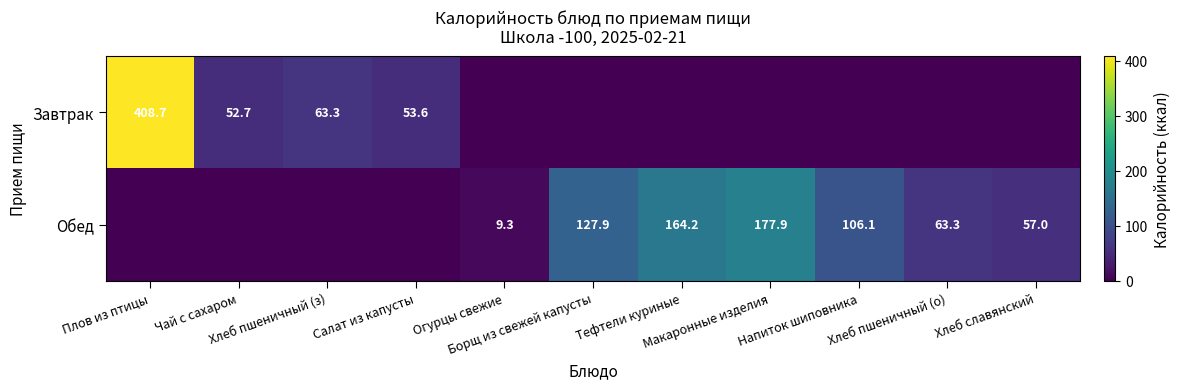

Which series changed the most between Огурцы свежие and Напиток шиповника?

Обед